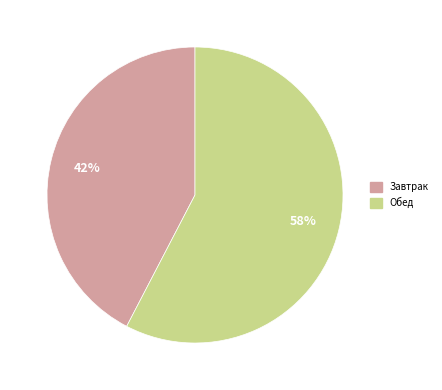

Is it true that Завтрак is 42% of the pie?

True